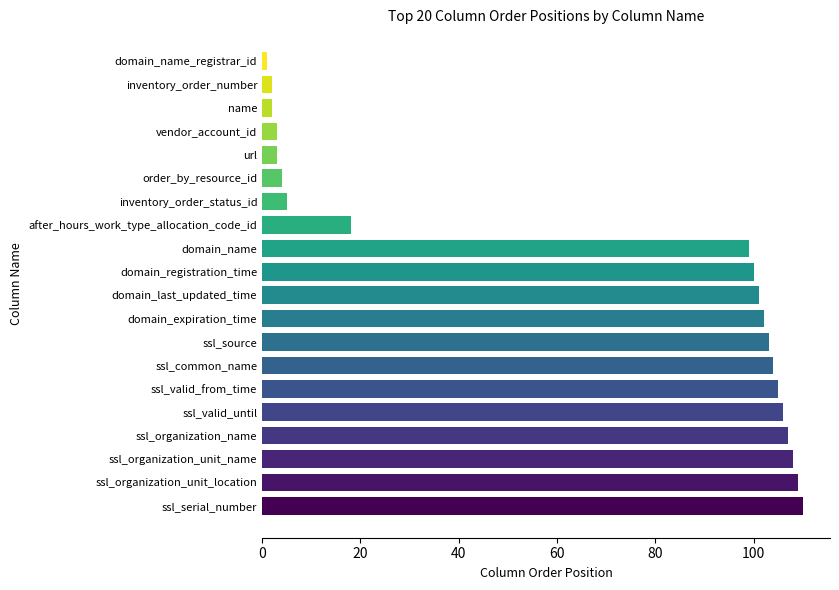

The chart shows a value of 104 at ssl_common_name. True or false?

True